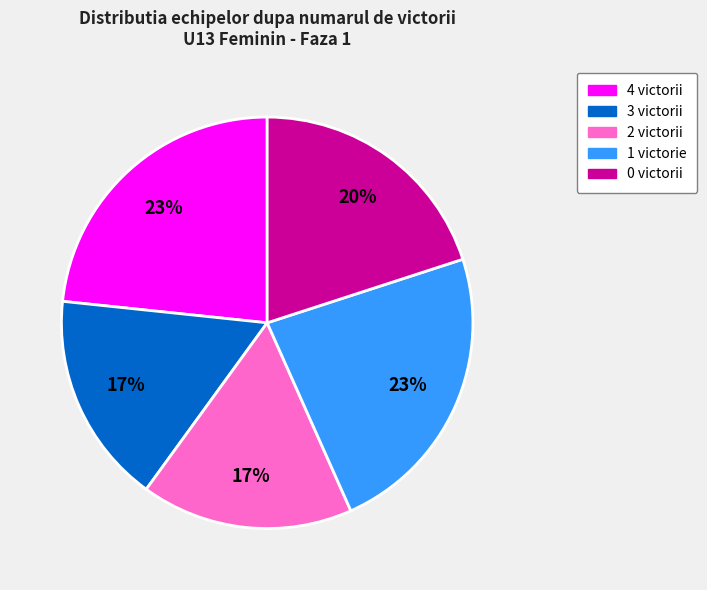

How many slices are in this pie chart?

5